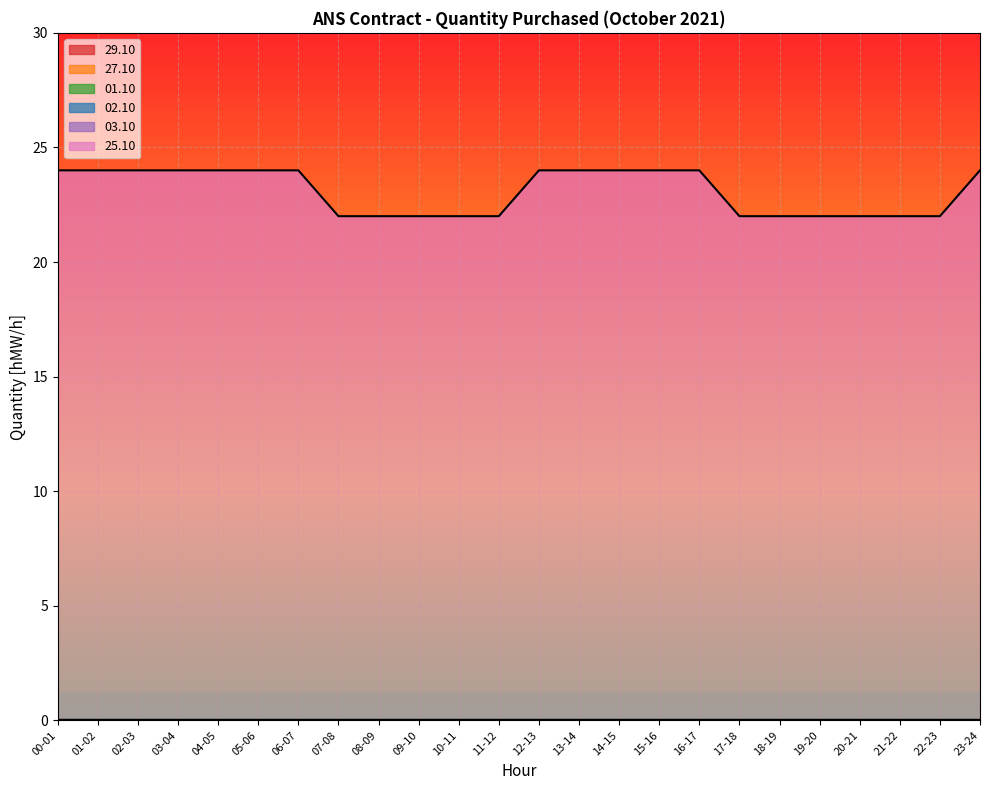

True or false: 25.10 and 27.10 cross at least once.

False